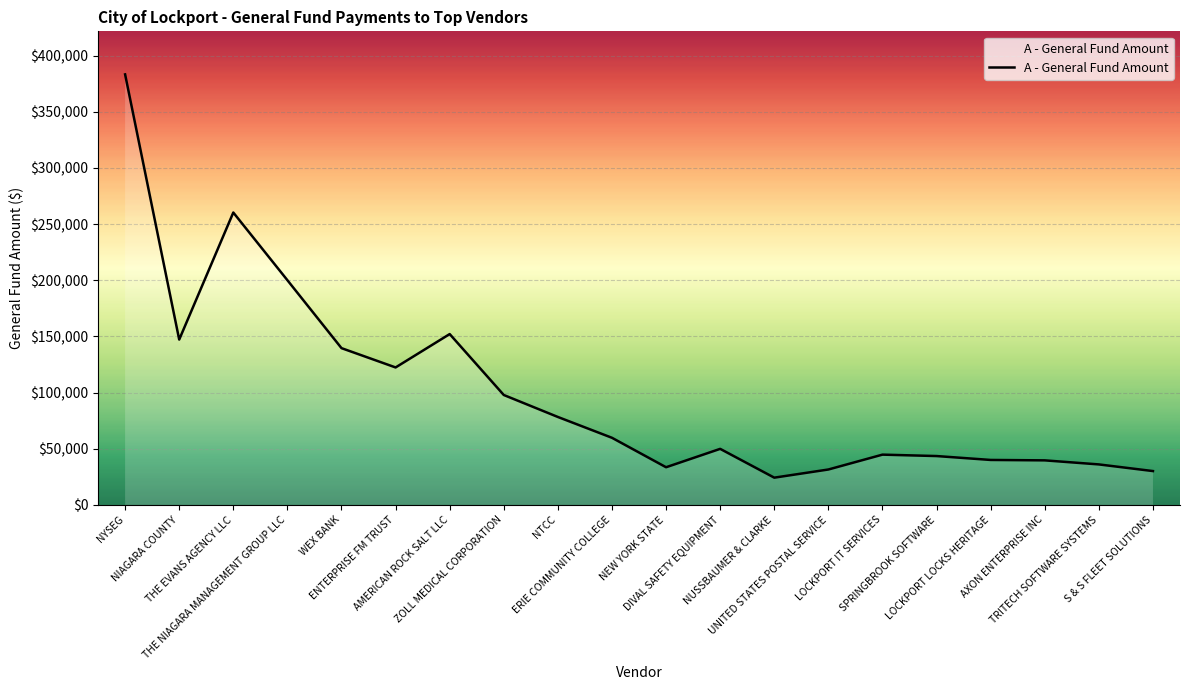

Reading left to right, list all the values displayed in this chart.

NYSEG=383235.4	NIAGARA COUNTY=147148.8	THE EVANS AGENCY LLC=260260.6	THE NIAGARA MANAGEMENT GROUP LLC=200000.0	WEX BANK=139531.8	ENTERPRISE FM TRUST=122346.1	AMERICAN ROCK SALT LLC=152060.8	ZOLL MEDICAL CORPORATION=97819.8	NTCC=78255.5	ERIE COMMUNITY COLLEGE=59720.8	NEW YORK STATE=33506.5	DIVAL SAFETY EQUIPMENT=49868.3	NUSSBAUMER & CLARKE=24233.8	UNITED STATES POSTAL SERVICE=31500.0	LOCKPORT IT SERVICES=44727.8	SPRINGBROOK SOFTWARE=43466.2	LOCKPORT LOCKS HERITAGE=40000.0	AXON ENTERPRISE INC=39630.0	TRITECH SOFTWARE SYSTEMS=36021.3	S & S FLEET SOLUTIONS=30098.9